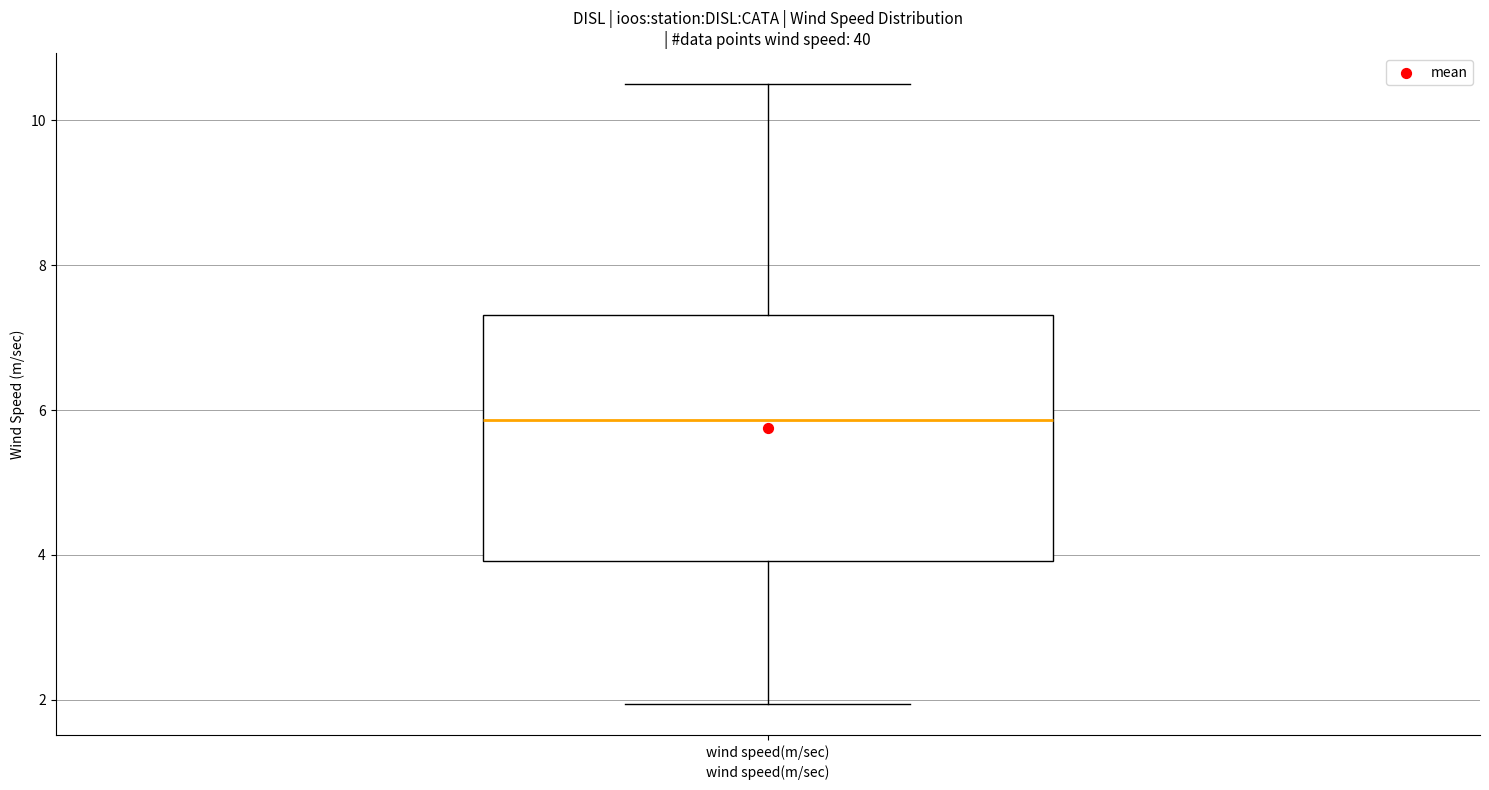

Where is the lower edge of the box for wind speed(m/sec) on the y-axis? The values are not printed on the chart, so give them approximately, as read against the axis.

4.0